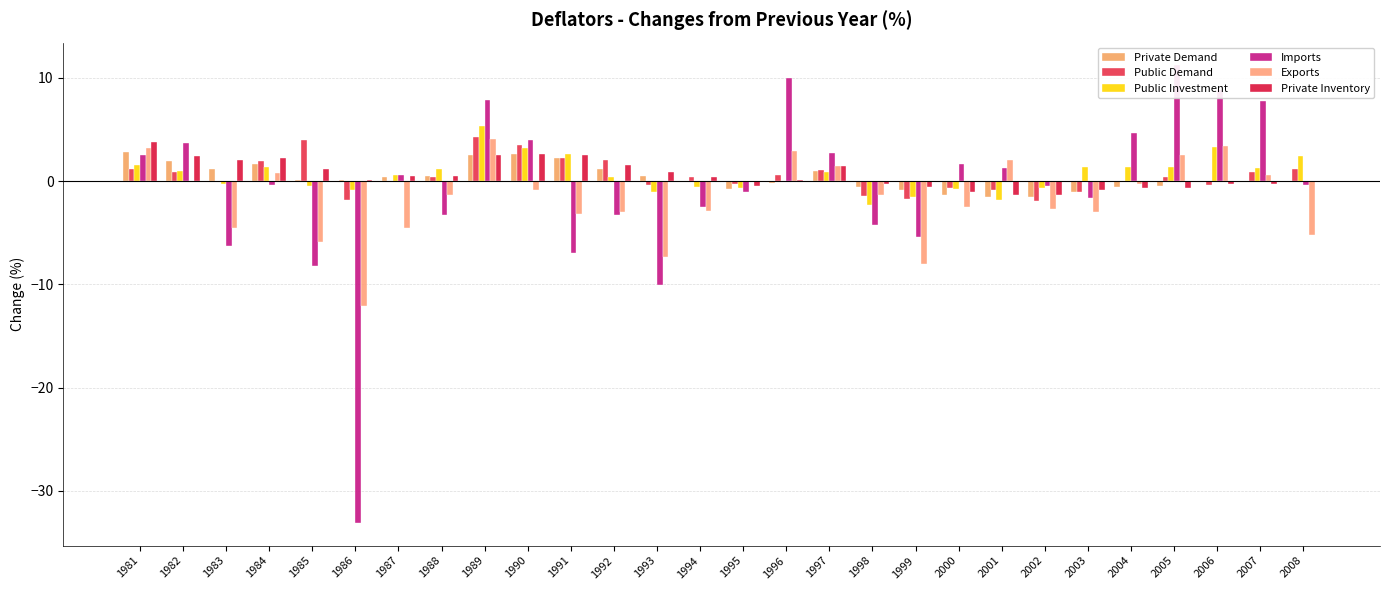

What is the sum of the Public Demand values at 2005 and 1996?

1.0